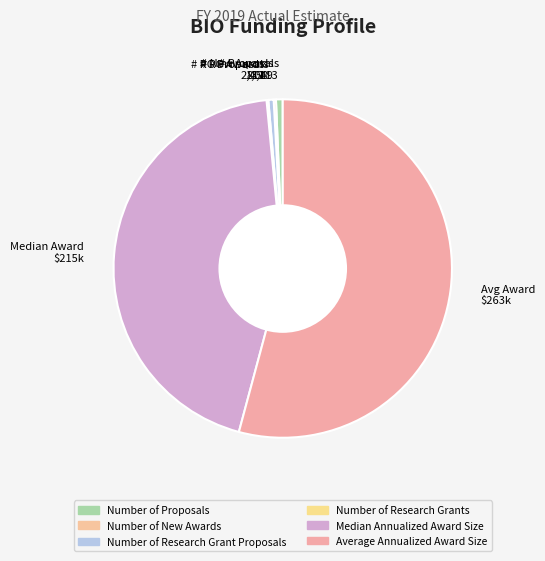

What is the largest slice in the pie chart?

Avg Award $263k